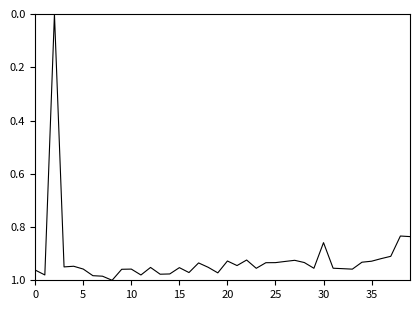

True or false: the data has more than 1 interior local peaks.

True